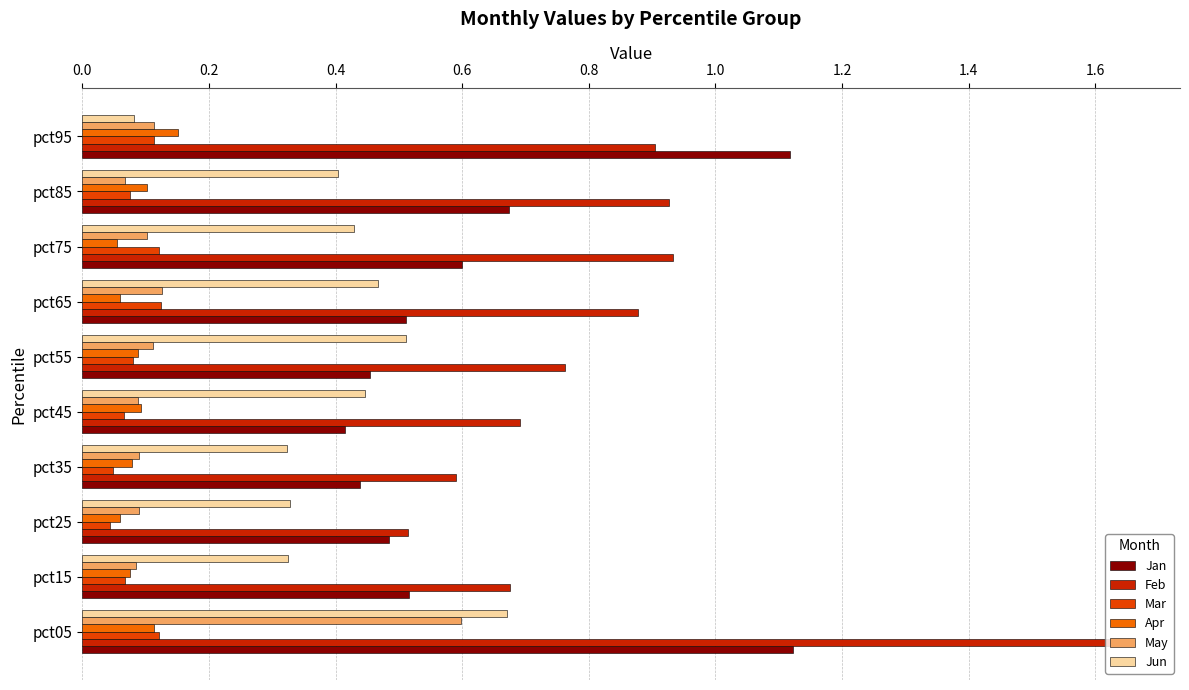

List the series in order of their peak value, highest first.

Feb, Jan, Jun, May, Apr, Mar